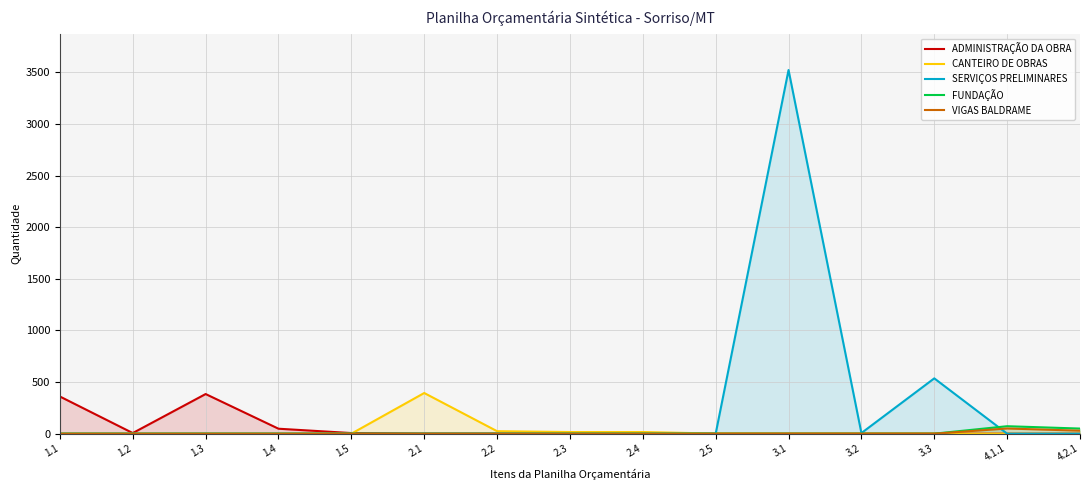

How many values in the ADMINISTRAÇÃO DA OBRA series exceed 0?

5